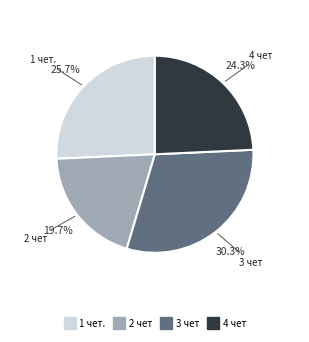

Which has a higher value, 1 чет. or 3 чет?

3 чет